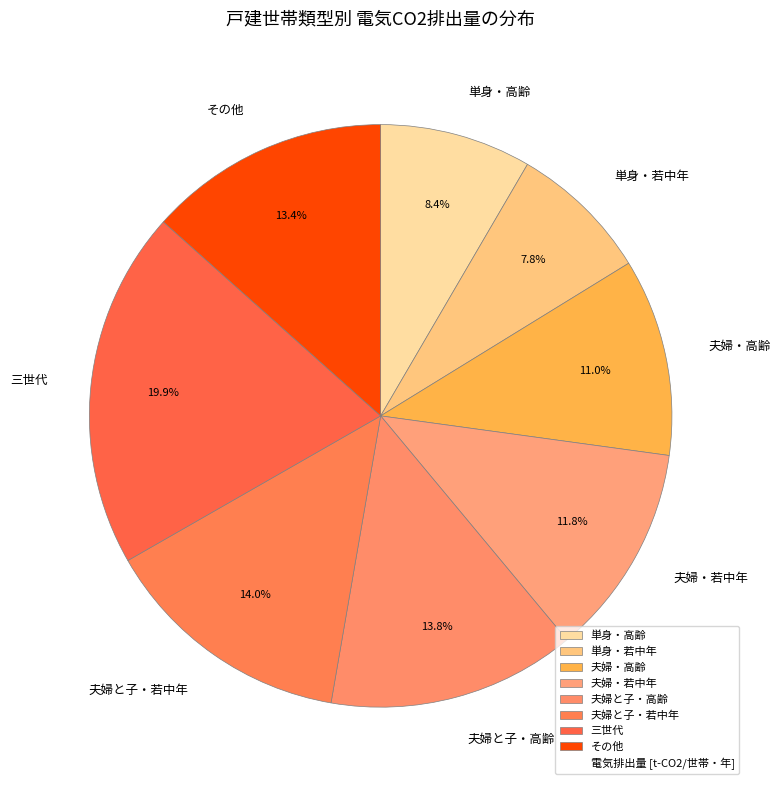

Count the number of slices in the pie.

8